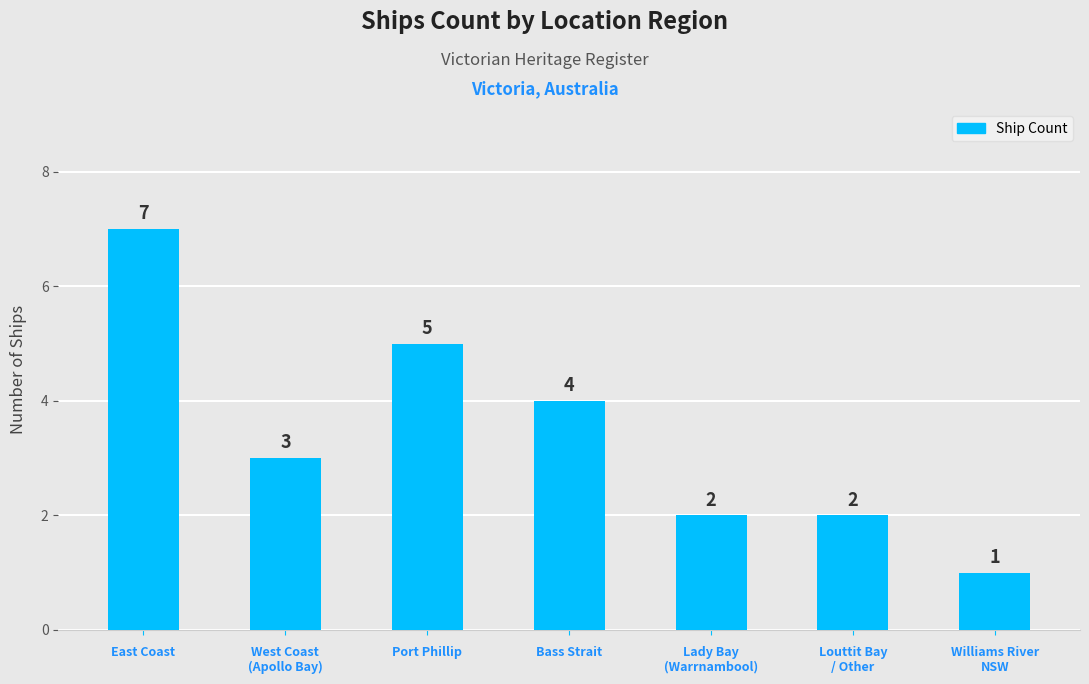

Approximately how many times larger is the value at Williams River
NSW compared to East Coast?

0.1